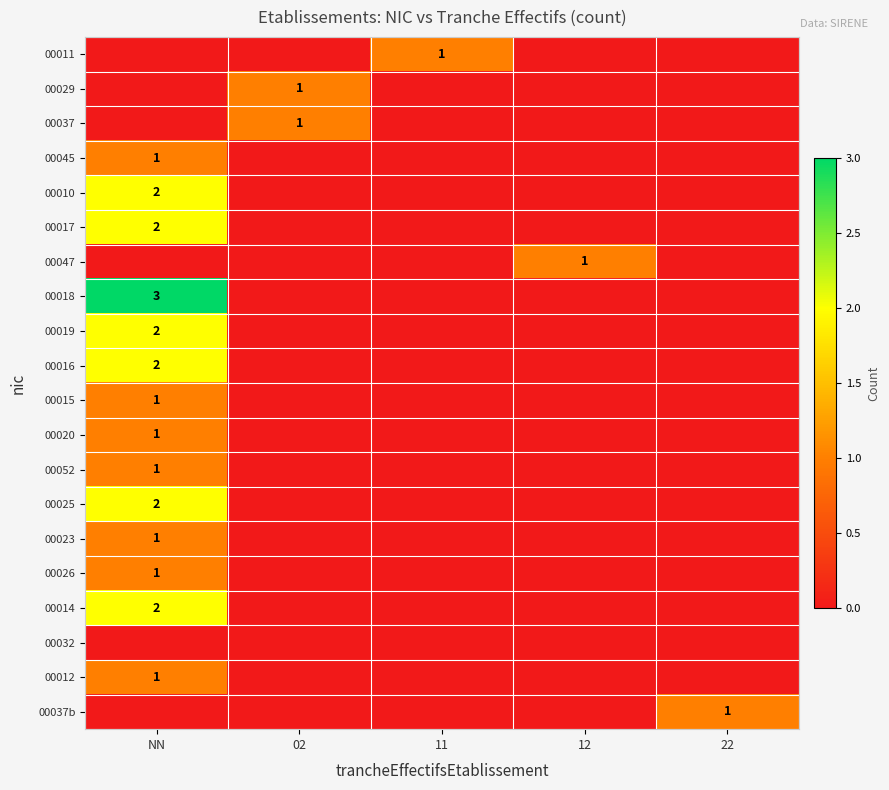

Which label corresponds to the smallest value in the chart?

NN